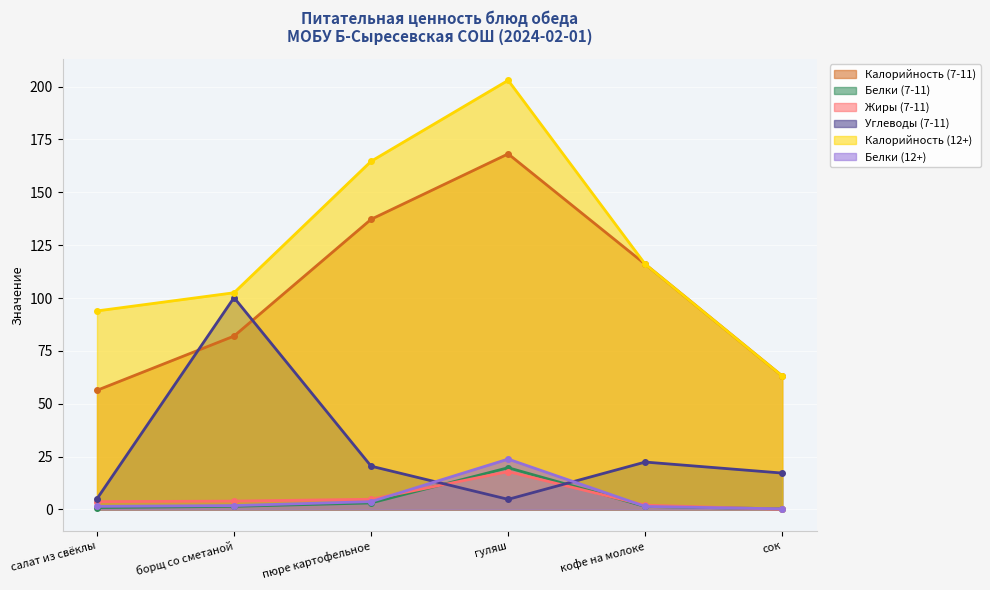

True or false: Калорийность (7-11) and Жиры (7-11) intersect in this chart.

False